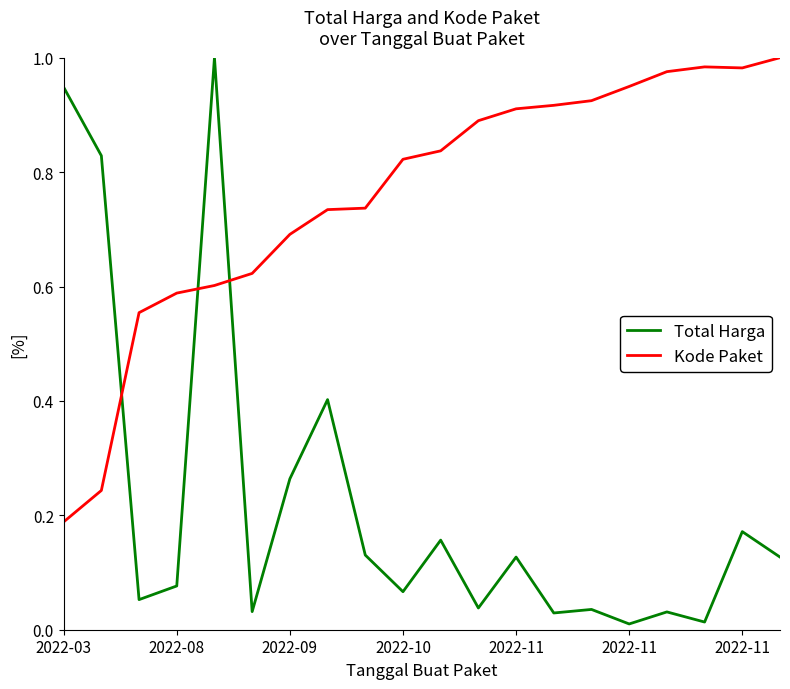

How many times do Total Harga and Kode Paket cross each other?

3